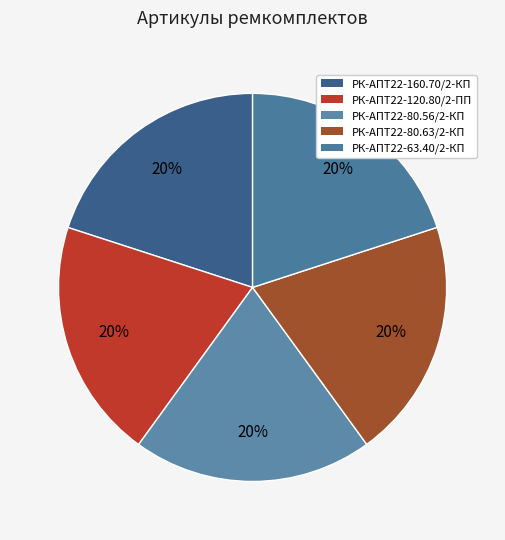

How many segments does this pie chart have?

5